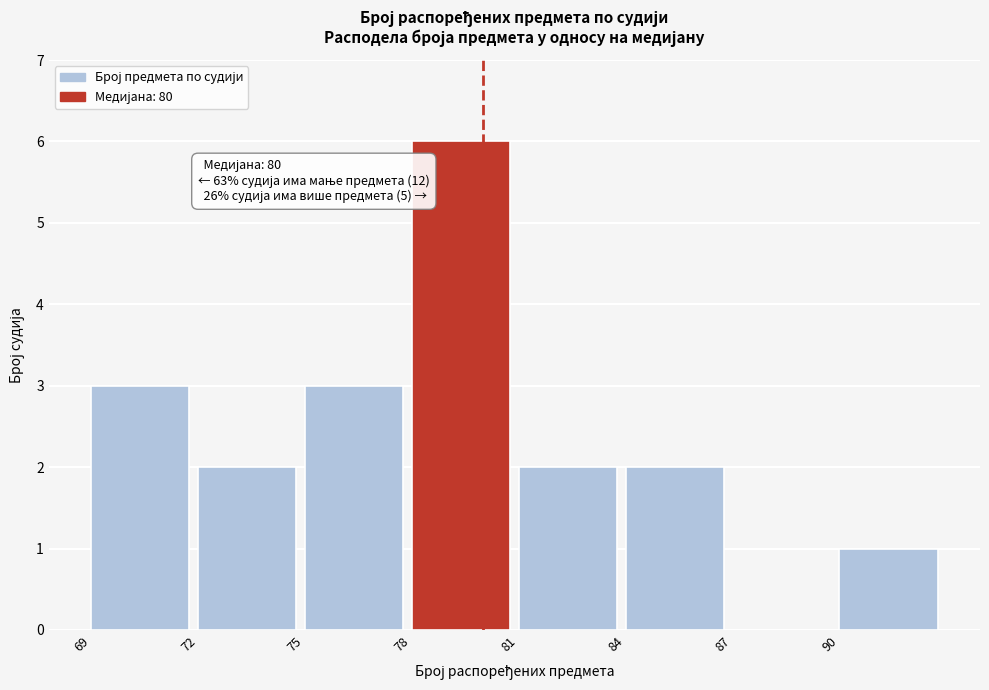

Over which range of the x-axis is the bar tallest?

78 to 81